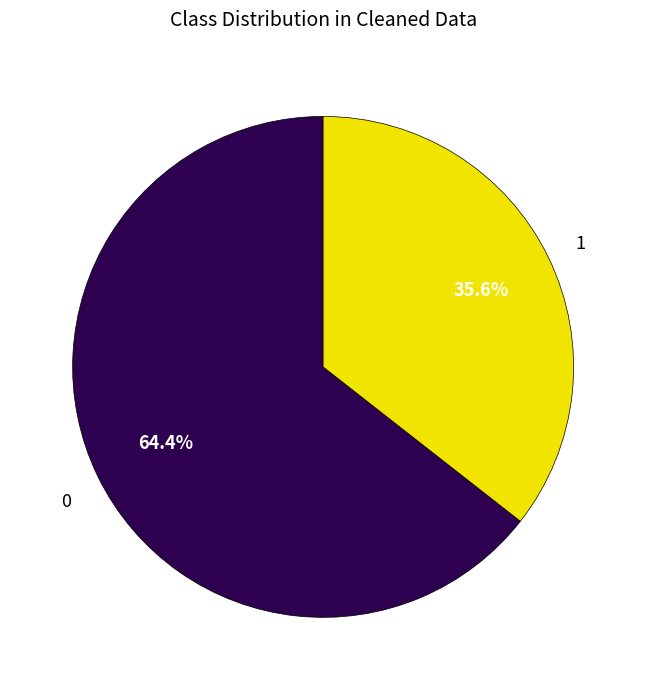

Which category has the biggest portion of the pie?

0